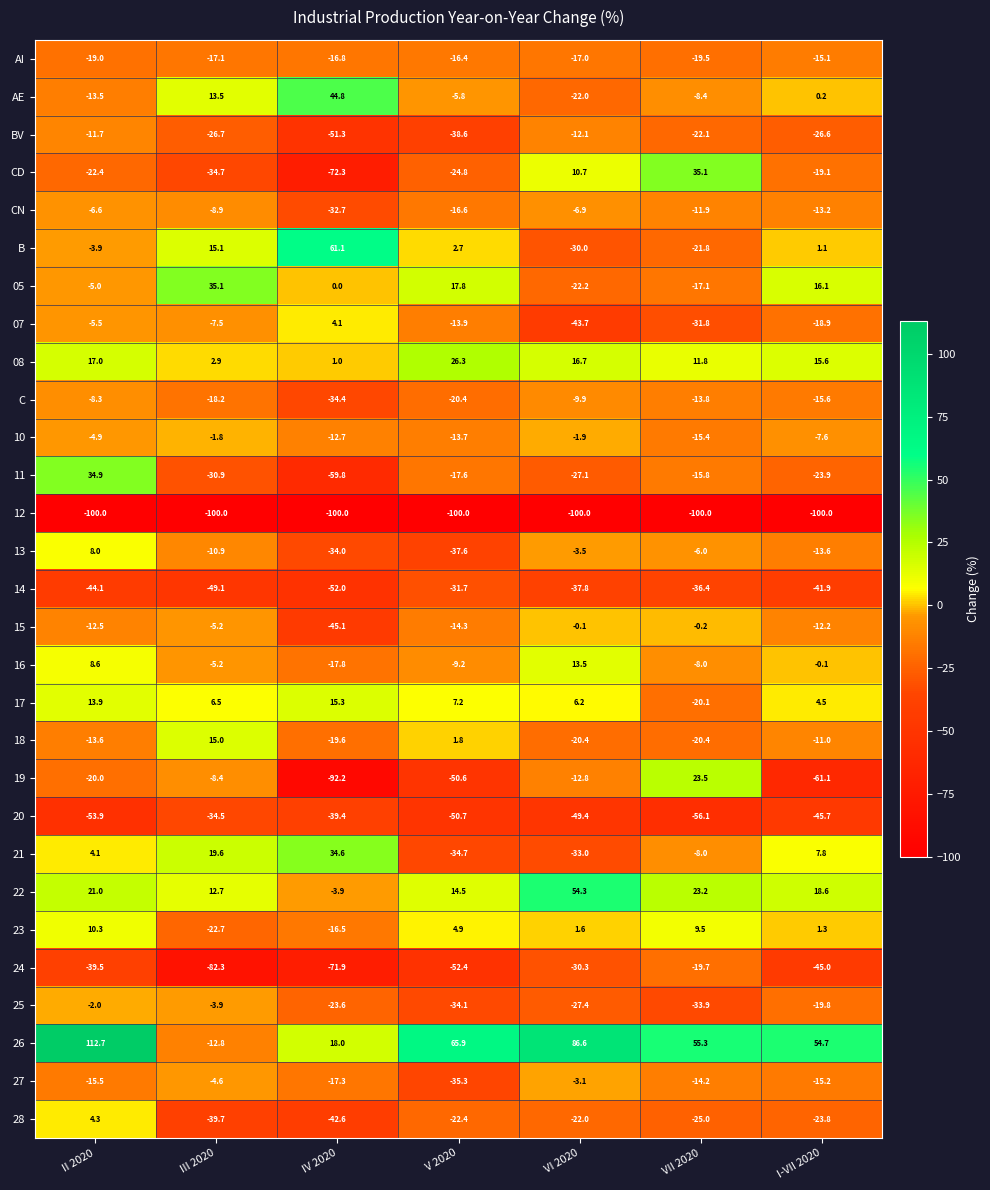

Rank the categories by B value from lowest to highest.

VI 2020, VII 2020, II 2020, I-VII 2020, V 2020, III 2020, IV 2020